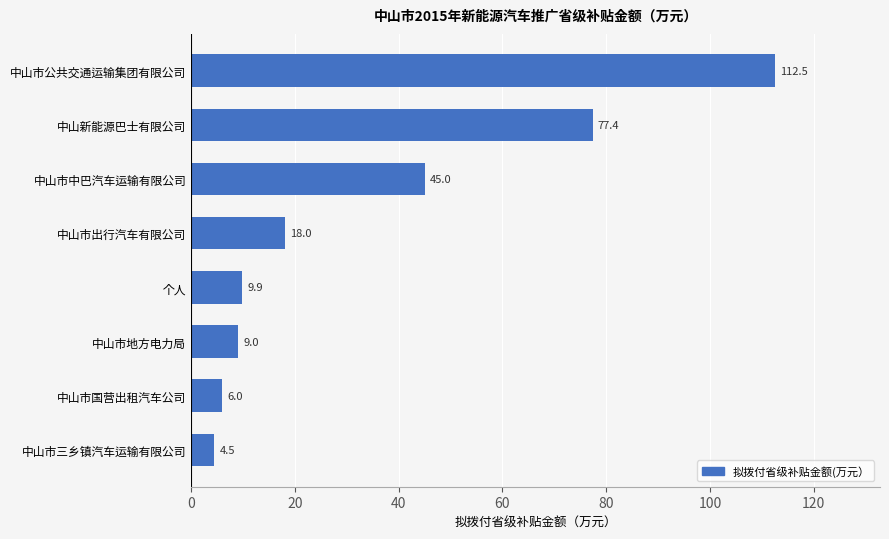

Rank the categories by value from highest to lowest.

中山市公共交通运输集团有限公司, 中山新能源巴士有限公司, 中山市中巴汽车运输有限公司, 中山市出行汽车有限公司, 个人, 中山市地方电力局, 中山市国营出租汽车公司, 中山市三乡镇汽车运输有限公司